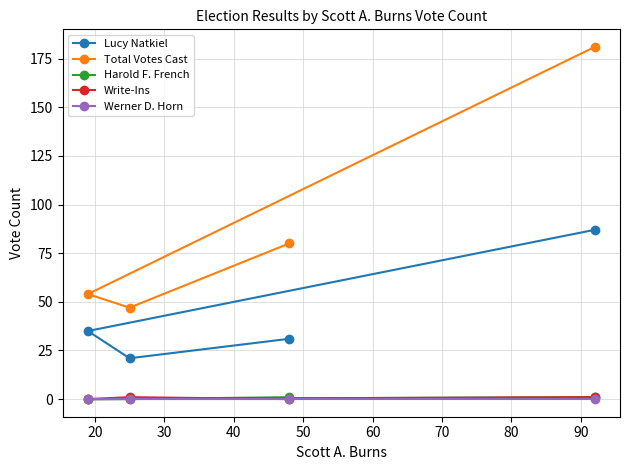

Which series has the widest spread of values?

Total Votes Cast